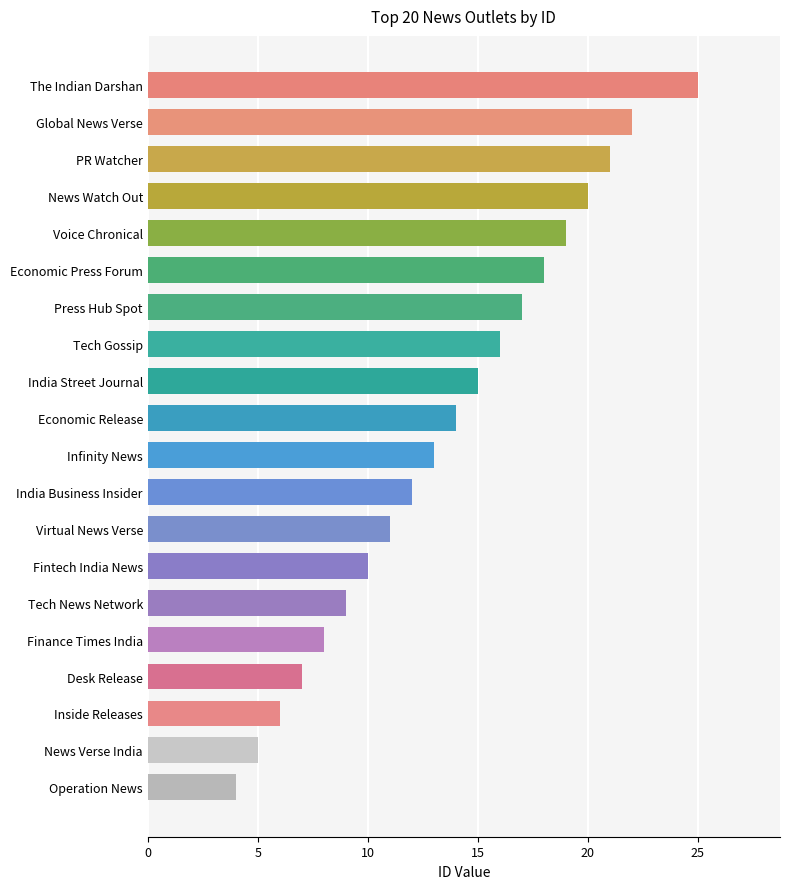

What is the smallest value displayed?

4